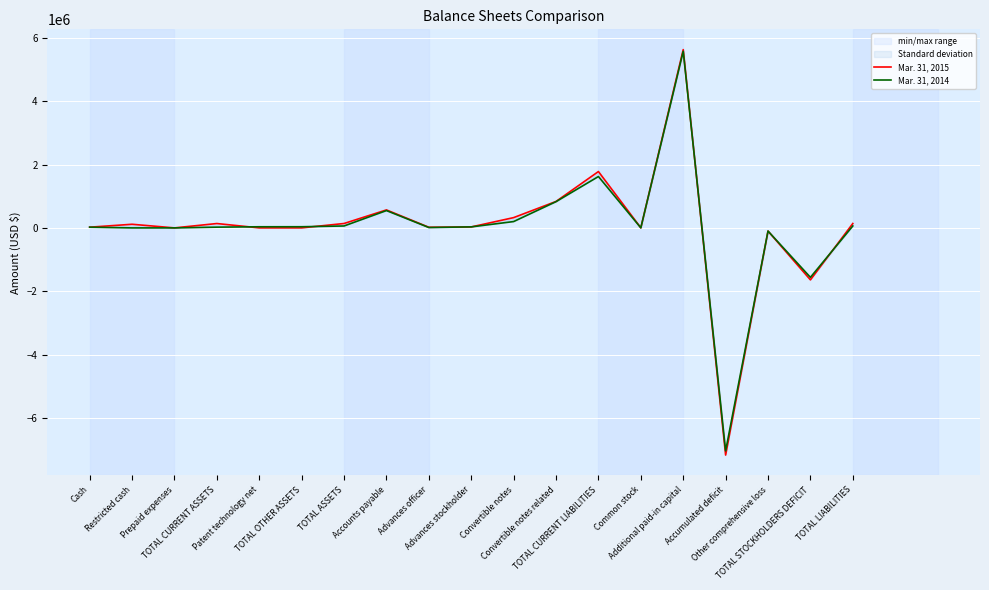

Where do Mar. 31, 2015 and Mar. 31, 2014 first cross each other?

Cash and Restricted cash